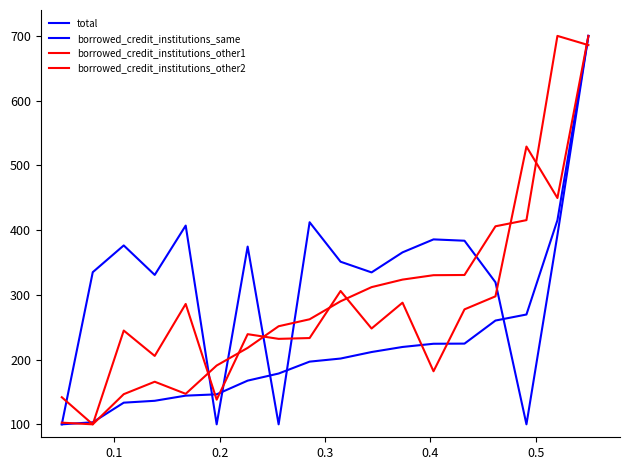

How many categories are shown in the chart?

18